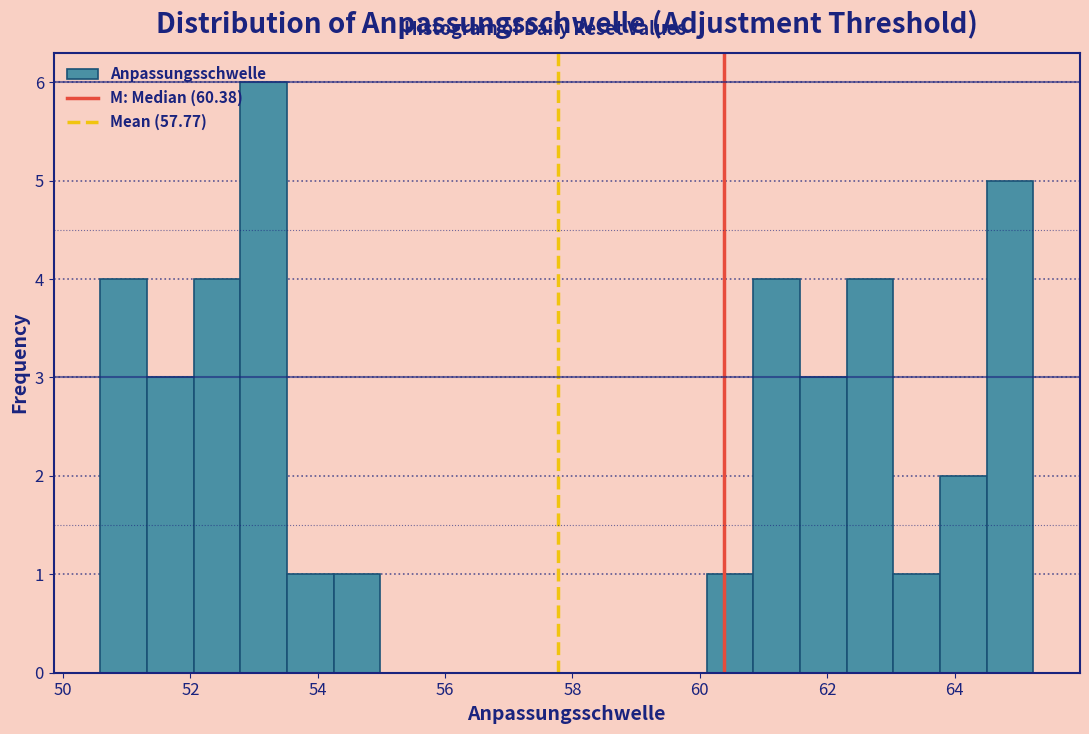

Around what value on the x-axis is the tallest bar? Give the approximate position of its centre, as read against the axis.

53.2